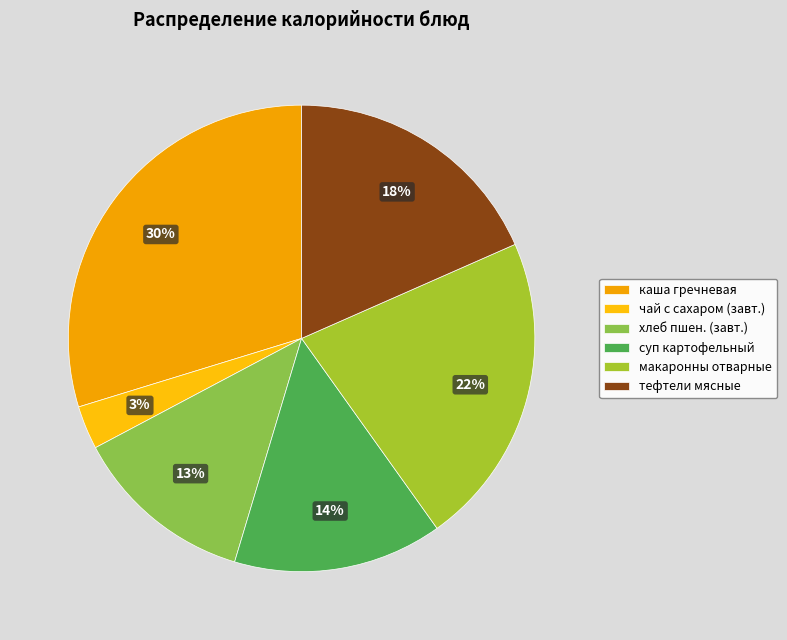

To the nearest percent, what is the average slice percentage?

17%